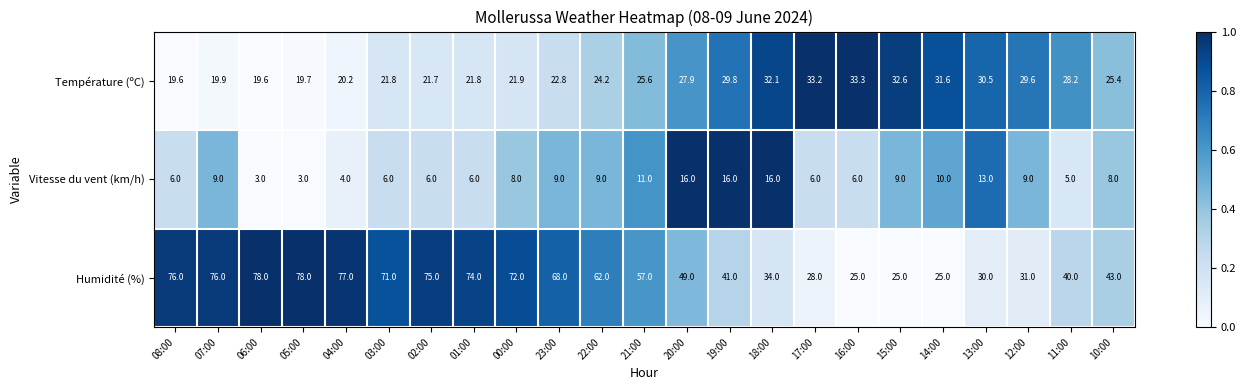

What is the difference between the Température (ºC) values at 16:00 and 15:00?

0.7